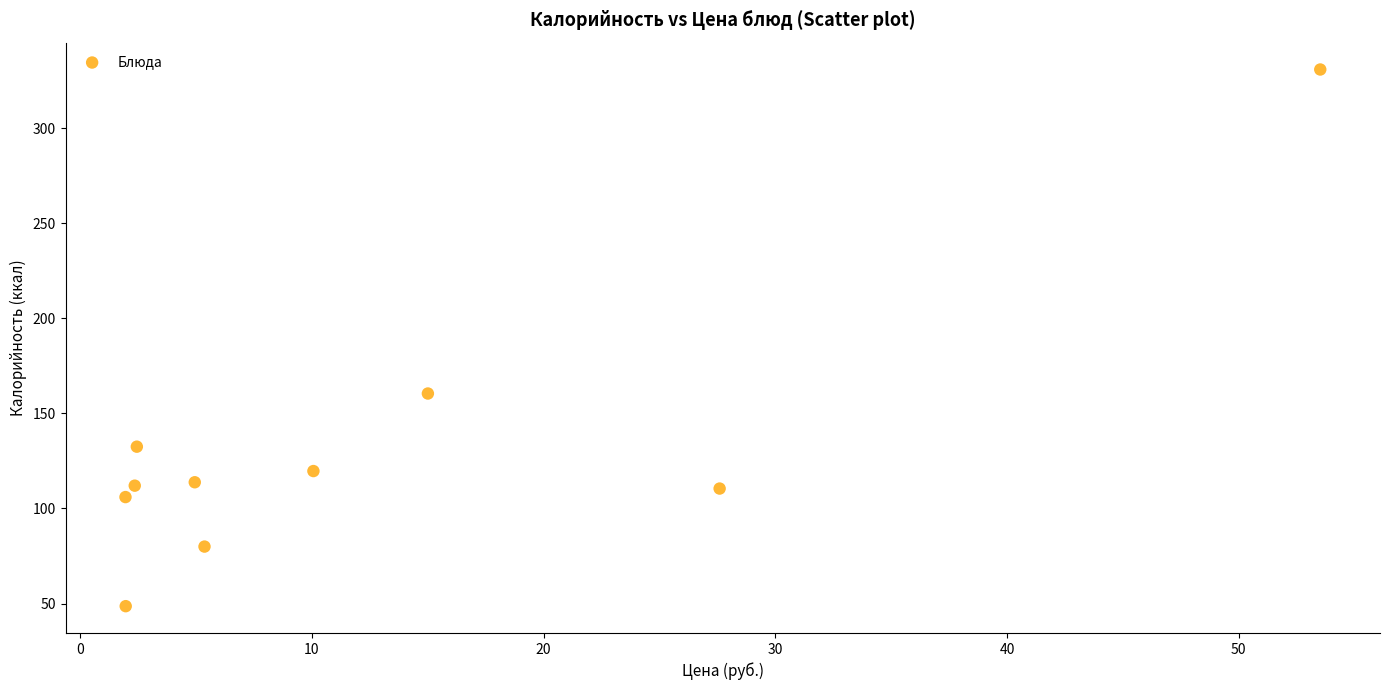

What is the average X value?

12.5